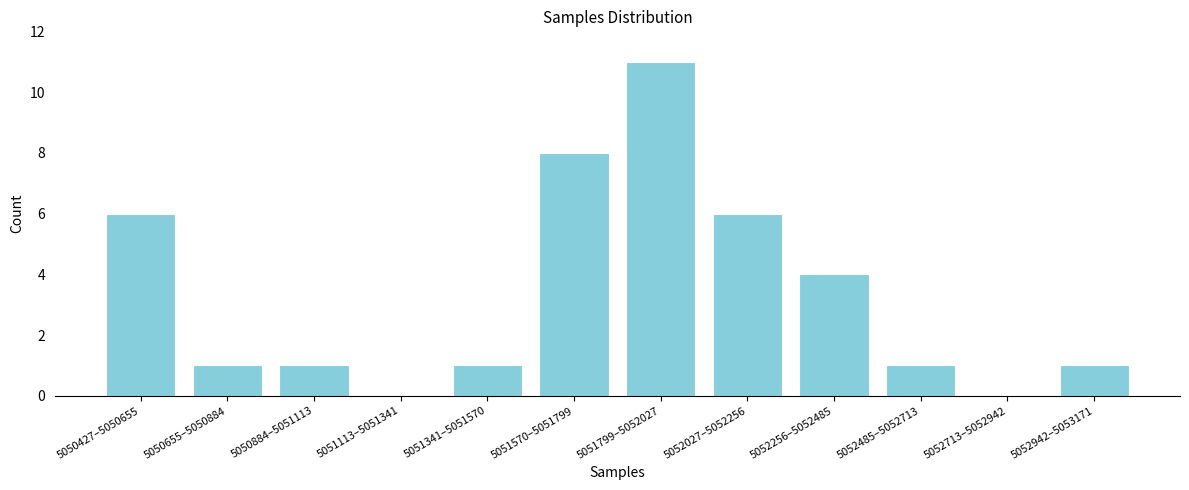

Reading left to right, list all the values displayed in this chart.

5050427–5050655=6	5050655–5050884=1	5050884–5051113=1	5051113–5051341=0	5051341–5051570=1	5051570–5051799=8	5051799–5052027=11	5052027–5052256=6	5052256–5052485=4	5052485–5052713=1	5052713–5052942=0	5052942–5053171=1